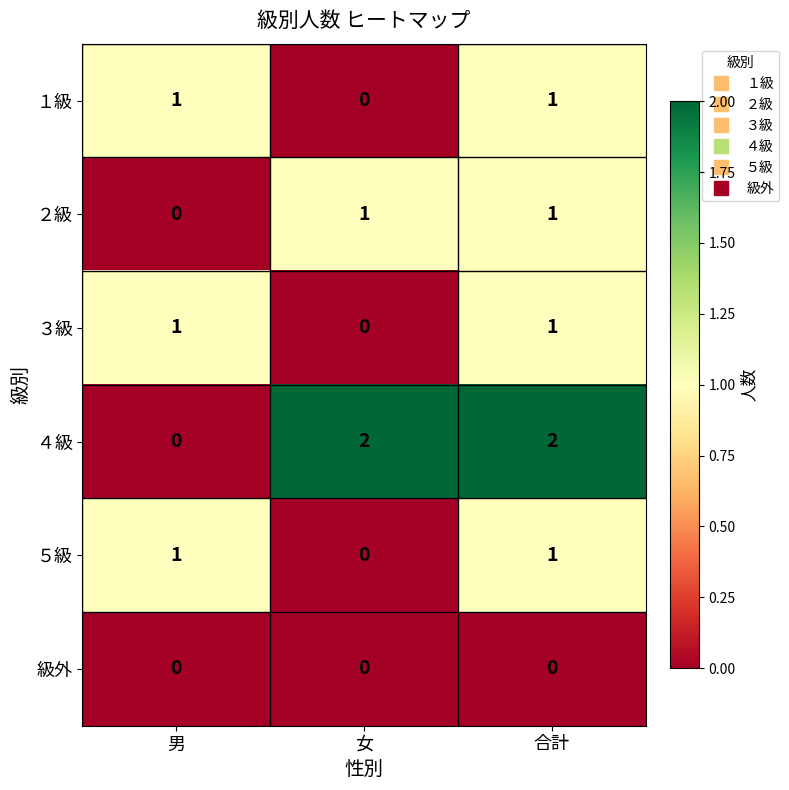

True or false: ４級 has a value of 0 at 男.

True